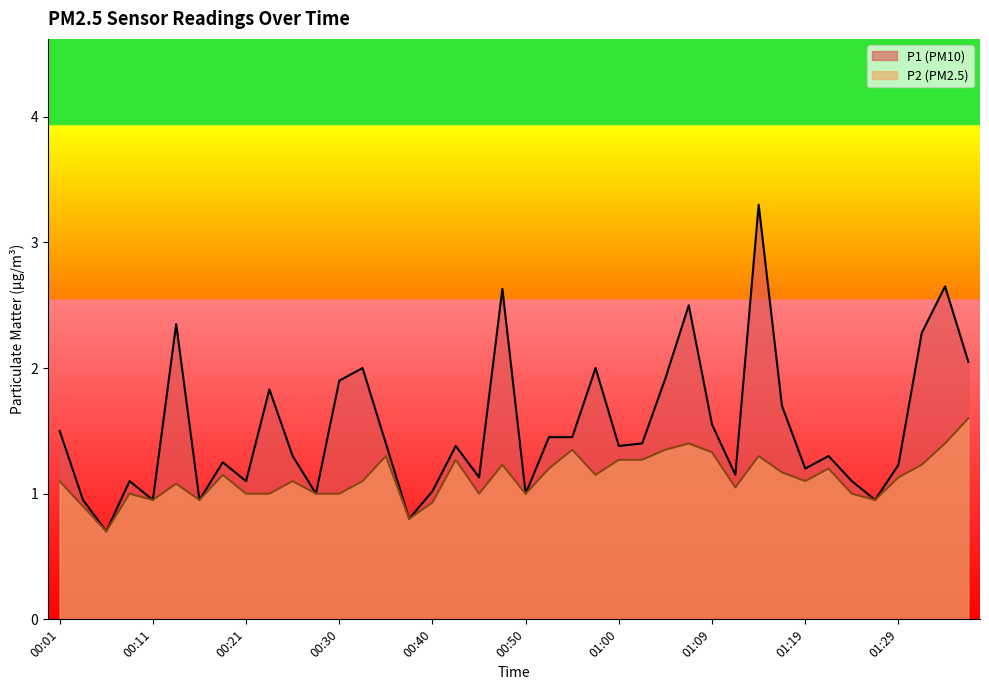

At which category is the sum across all series the highest?

01:14